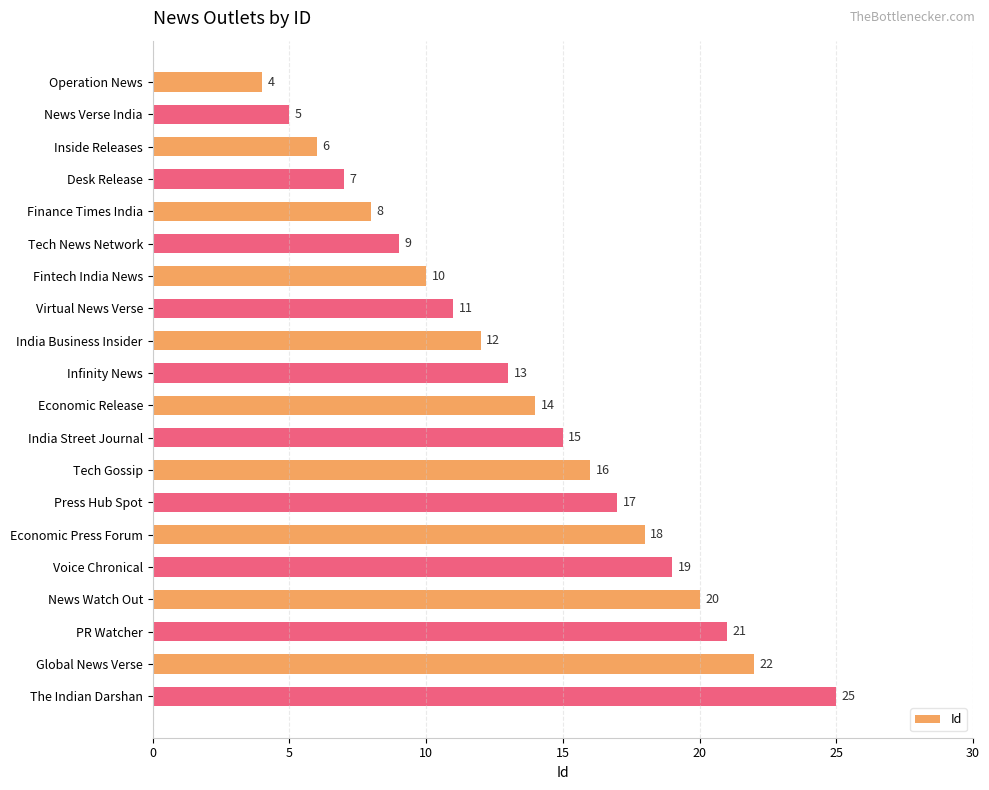

What is the value of the 13th bar from the top?

16